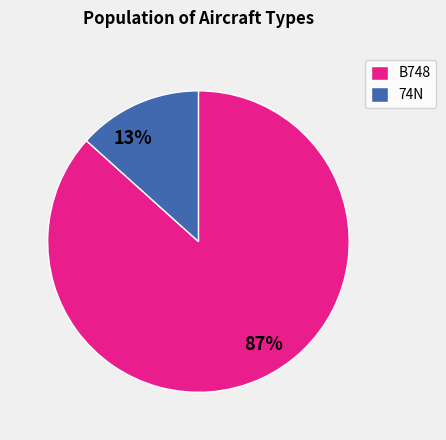

Which has a higher value, 74N or B748?

B748